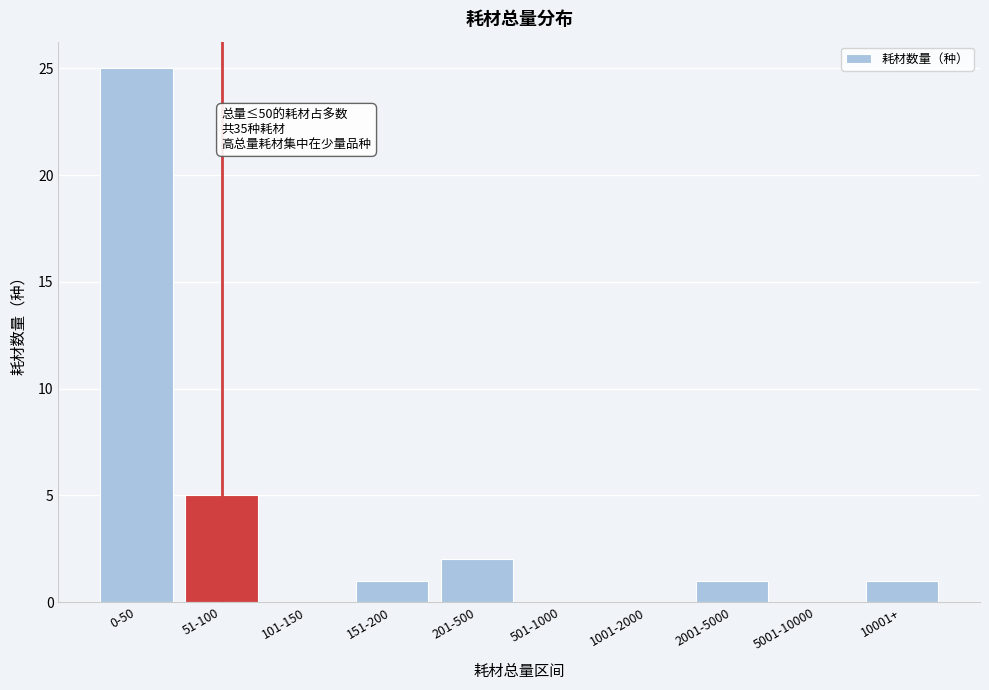

Reading left to right, transcribe all the data shown in this chart.

0-50=25	51-100=5	101-150=0	151-200=1	201-500=2	501-1000=0	1001-2000=0	2001-5000=1	5001-10000=0	10001+=1